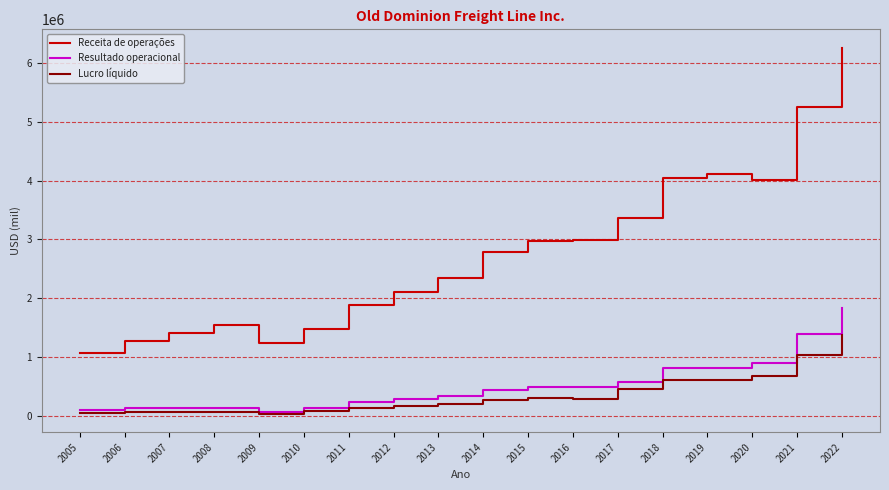

At which category is the sum across all series the highest?

2022